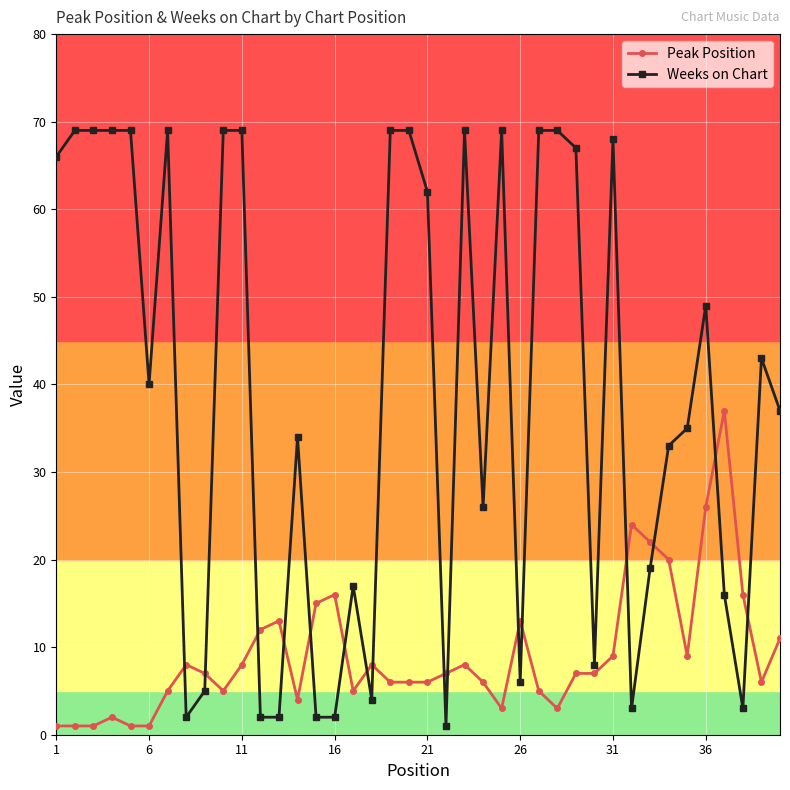

What is the value of the Peak Position point at the 31st from the left?

9